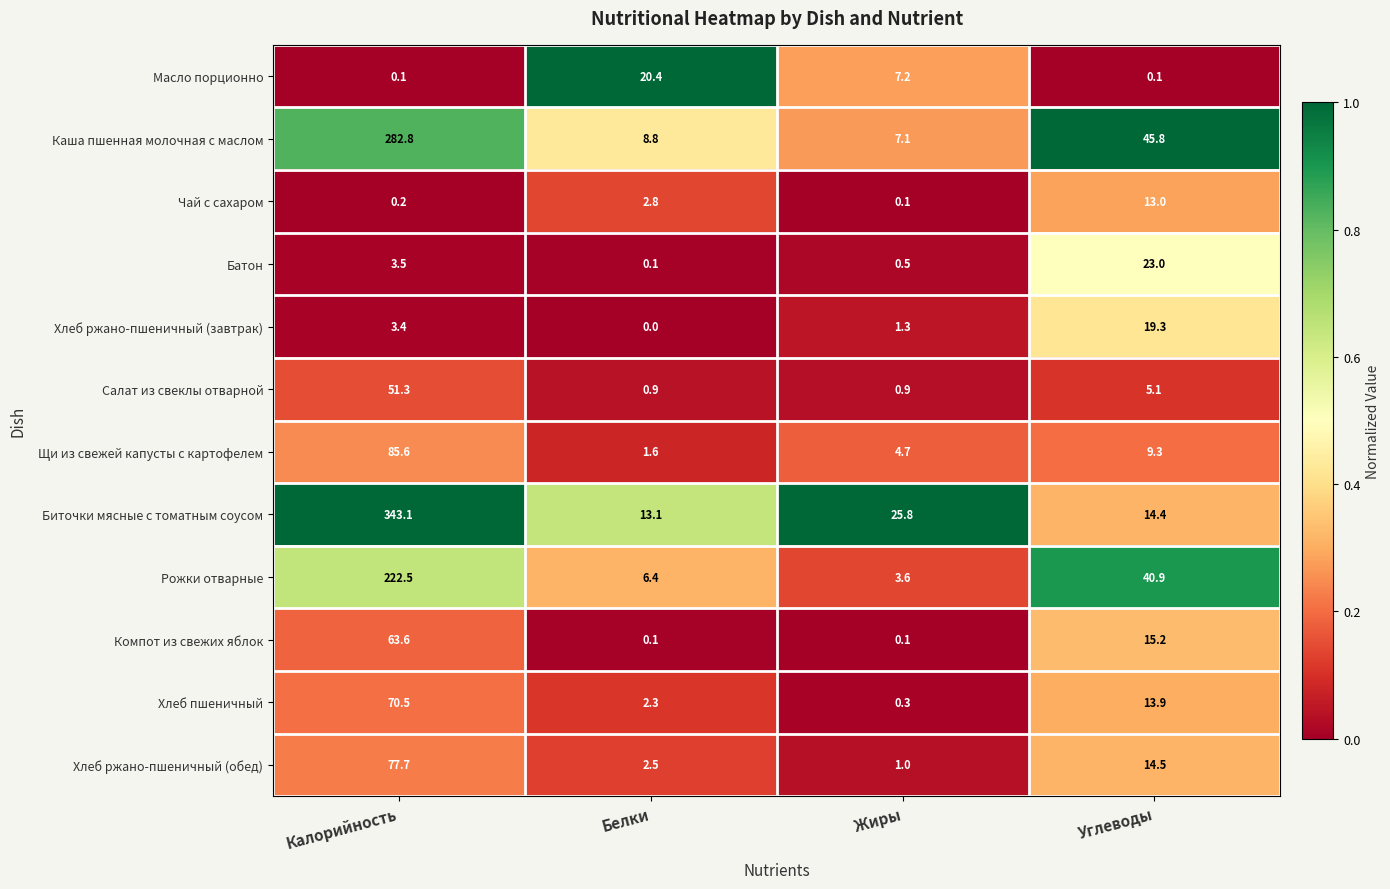

How many distinct data groups are displayed?

12